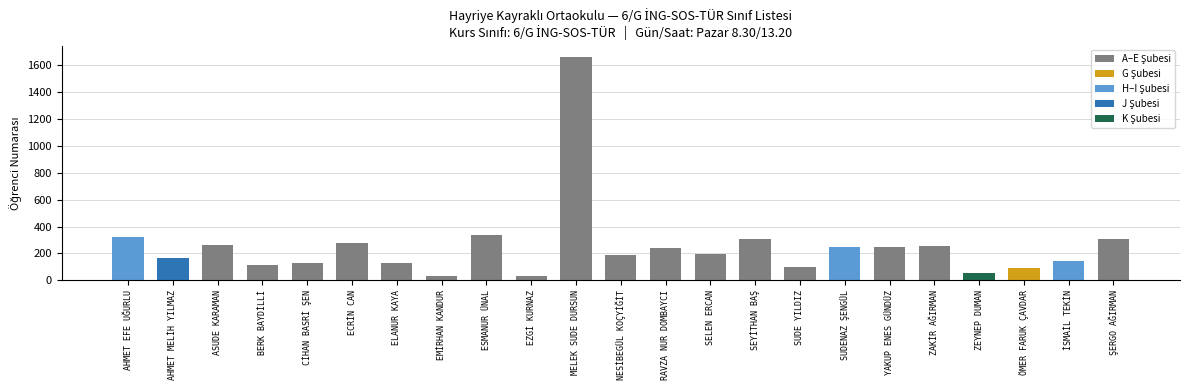

True or false: the data shows 394 at RAVZA NUR DOMBAYCI.

False